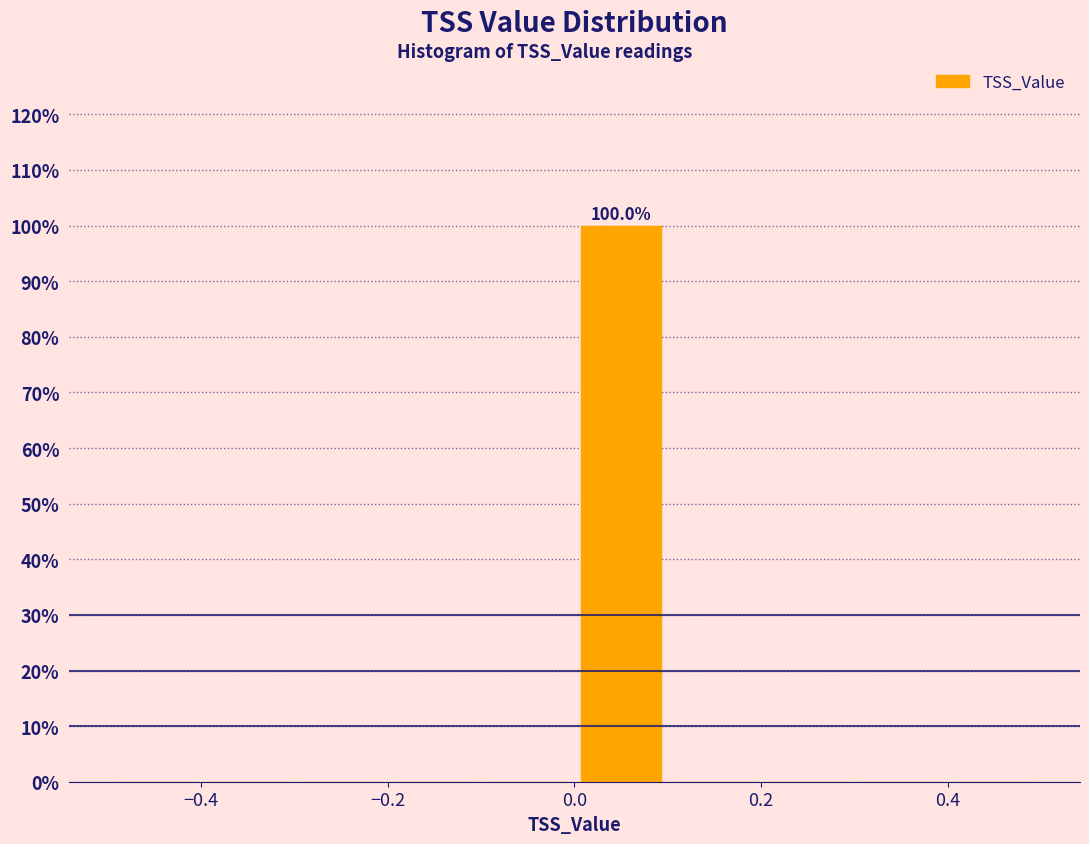

Over which range of the x-axis is the bar tallest?

0.0 to 0.1